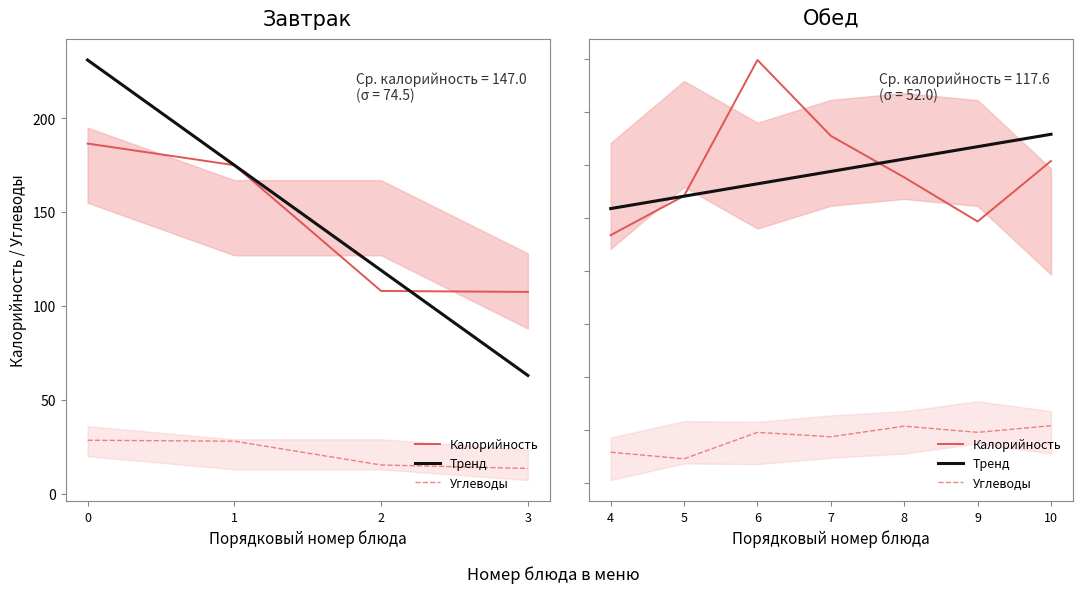

True or false: Калорийность and Углеводы cross at least once.

False